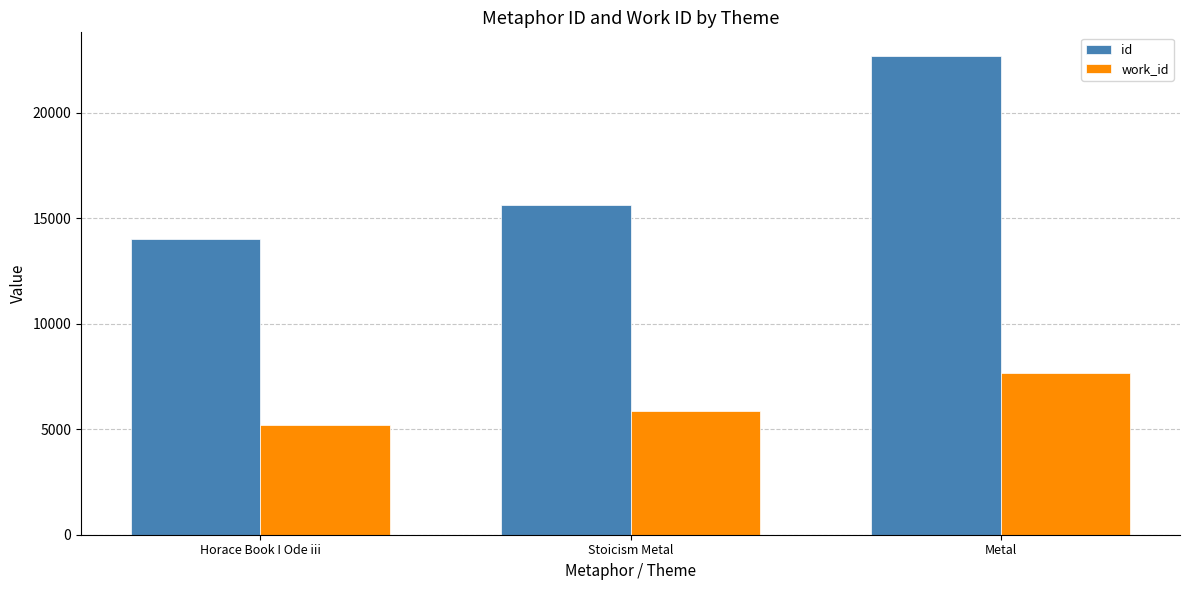

Which label corresponds to the largest value in the chart?

Metal